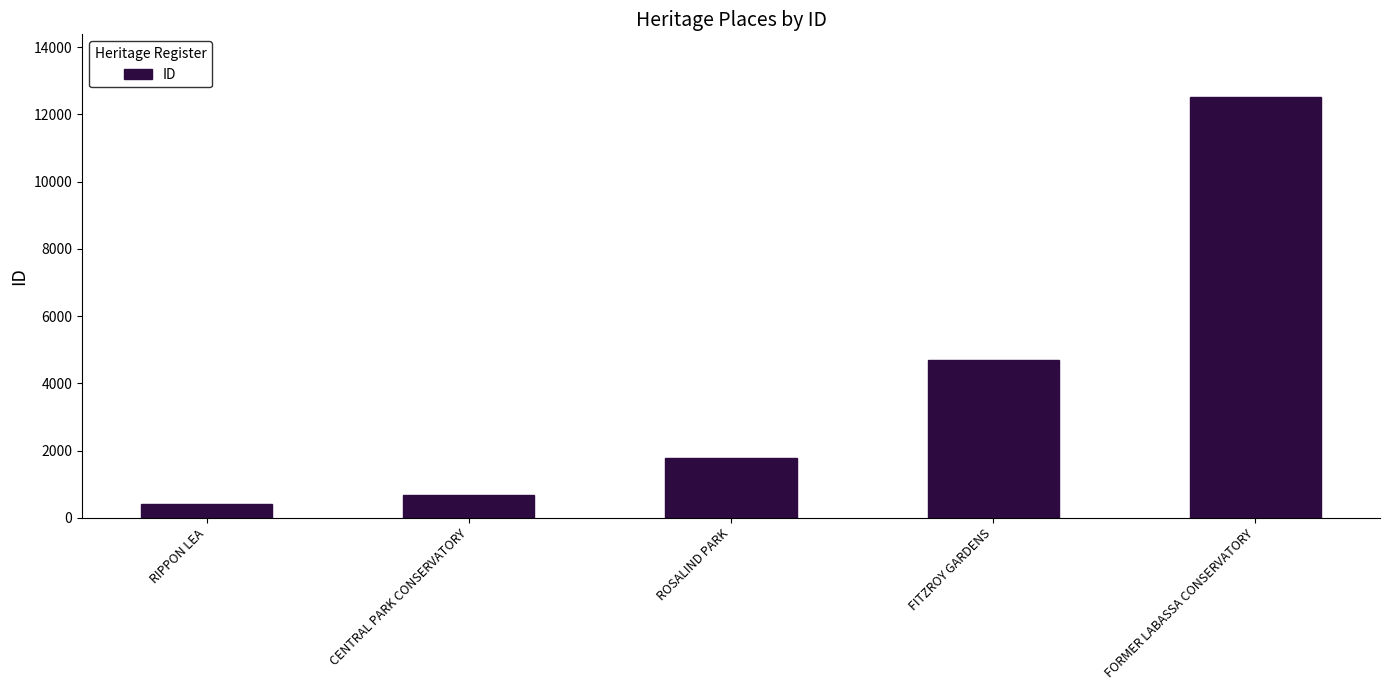

At which label is the value closest to 6465?

FITZROY GARDENS